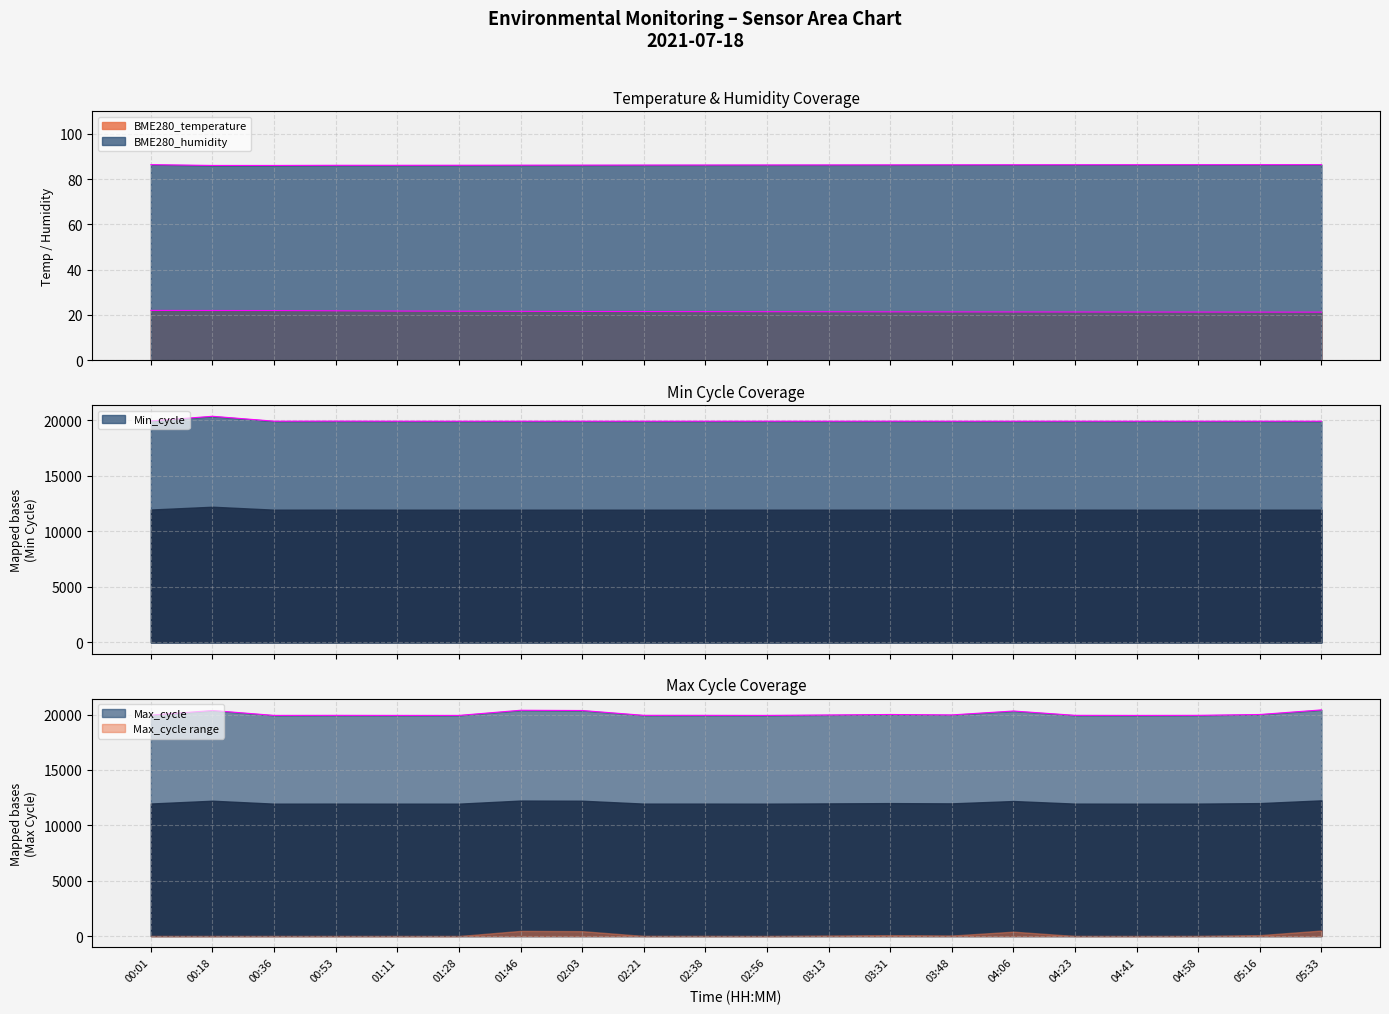

How many lines are shown in the chart?

4